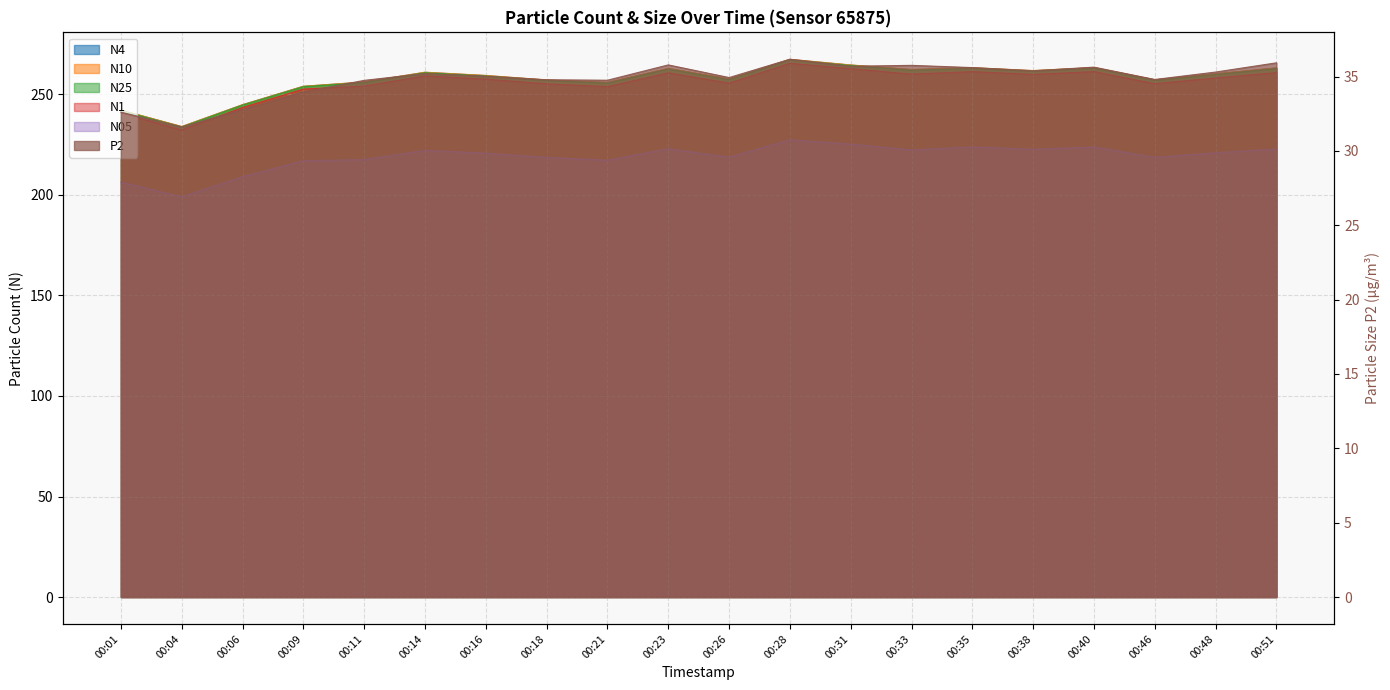

How many interior local valleys does the P2 series have?

6